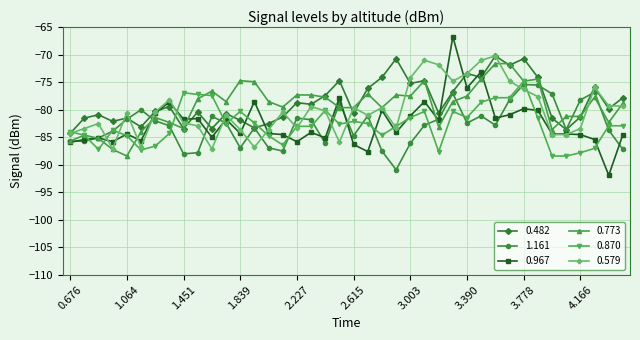

What is the lowest value of the 0.579 series?

-87.1